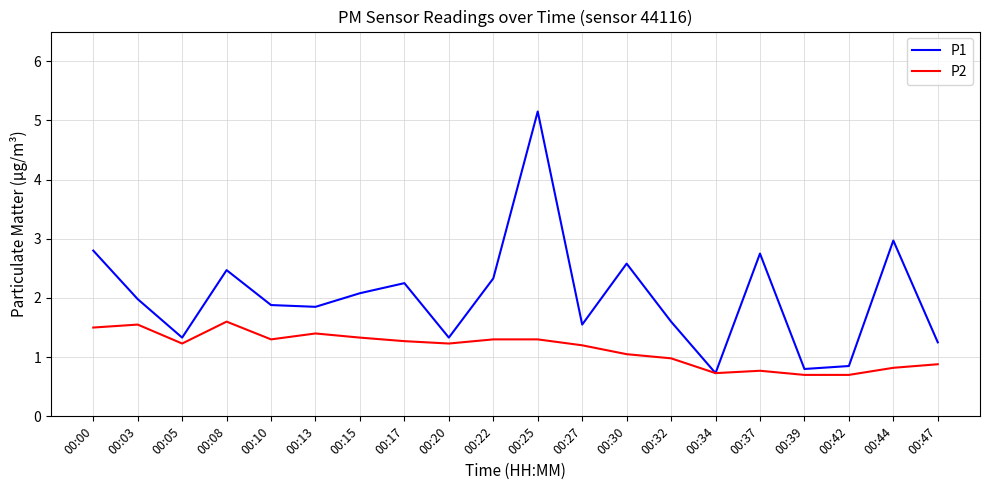

What is the minimum value for P2?

0.7